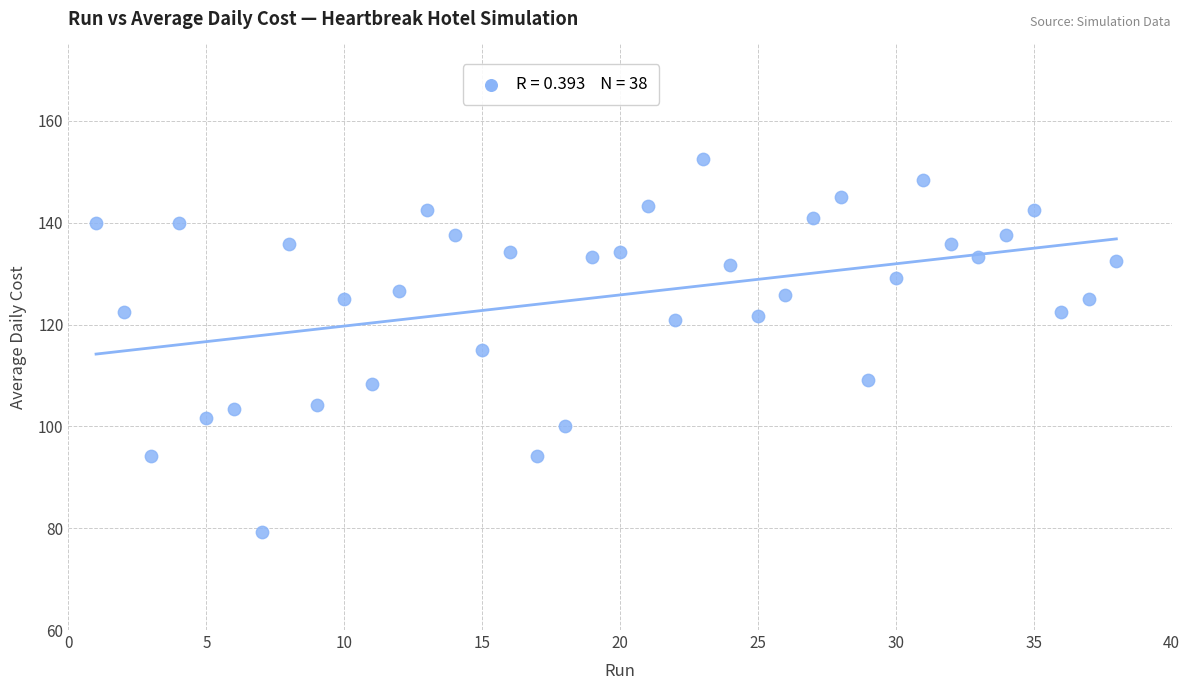

What is the range of Y values (max minus min)?

73.3